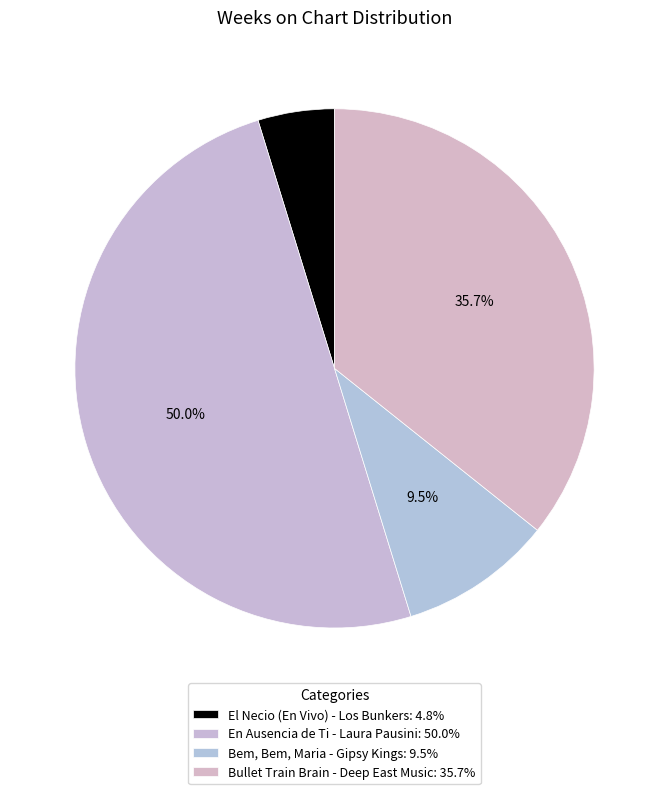

Count the number of slices in the pie.

4